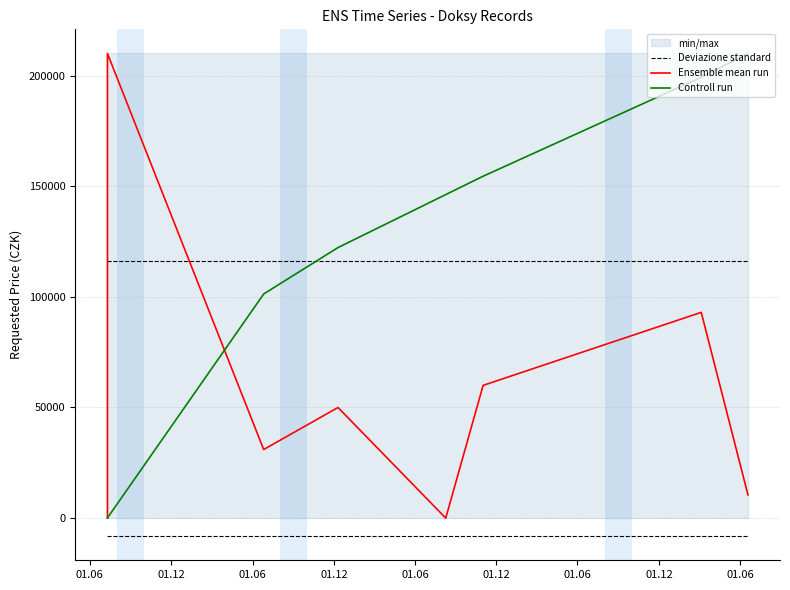

Which has a higher value, 01.06 or 01.12?

01.06